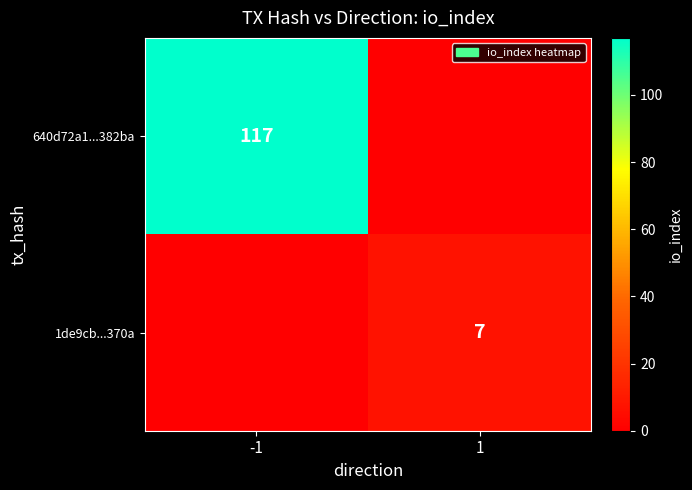

The value of 1de9cb...370a at 1 is 4. True or false?

False